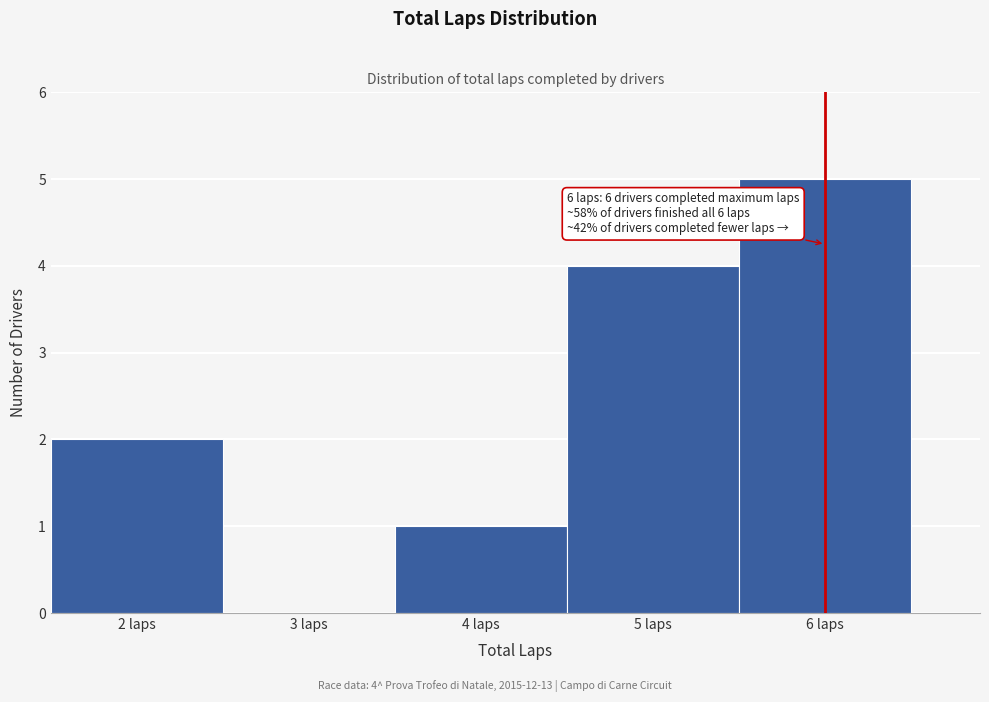

Over which range of the x-axis is the bar tallest?

5.5 to 6.5